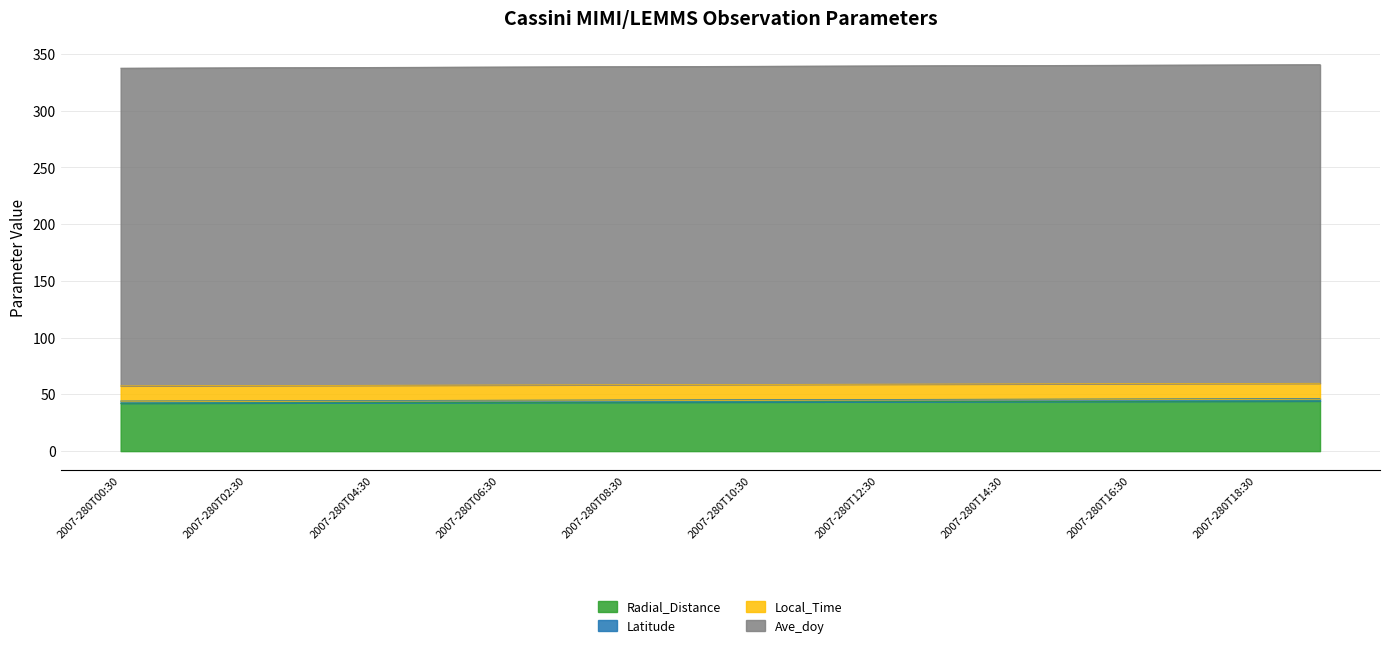

How many distinct data groups are displayed?

4